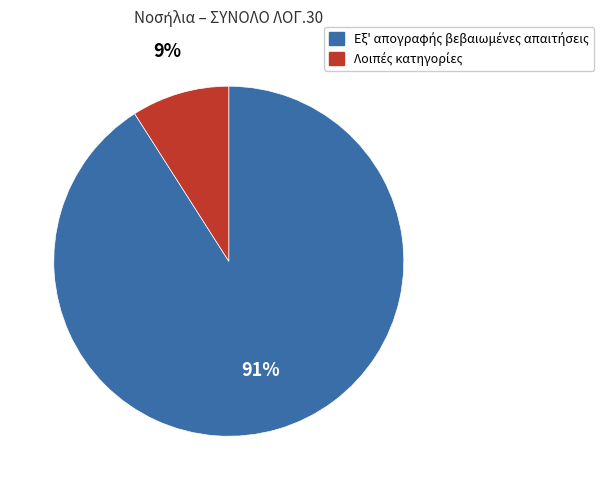

To the nearest percent, what is the difference between the largest and smallest slice percentages?

82%